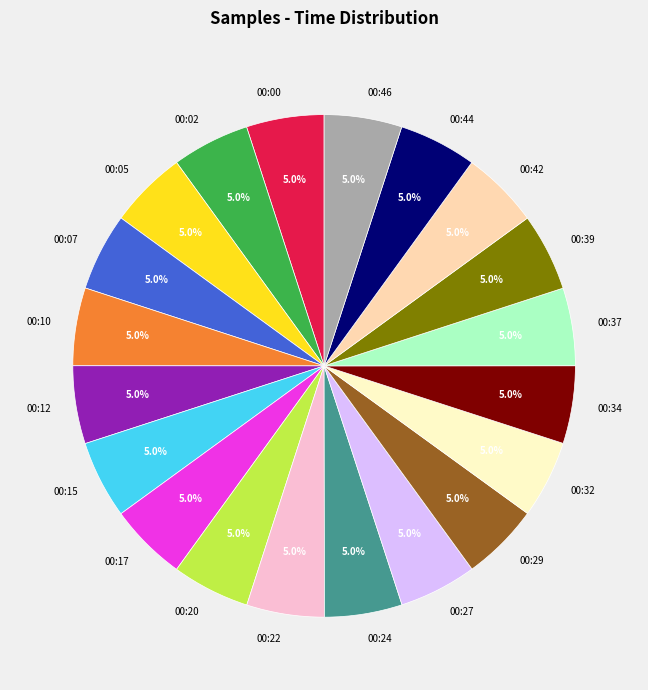

Is the sum of 00:22 and 00:20 greater than half?

No